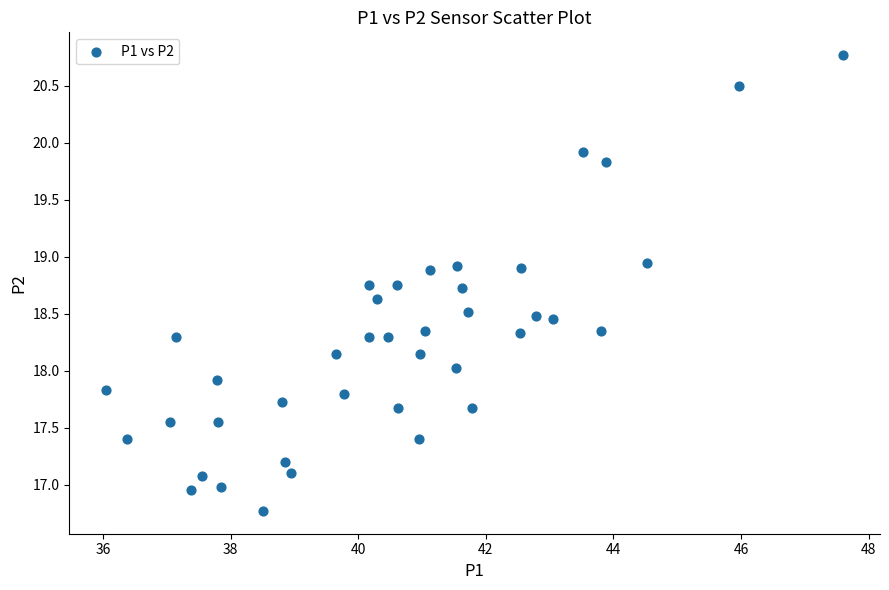

What is the range of Y values (max minus min)?

4.0